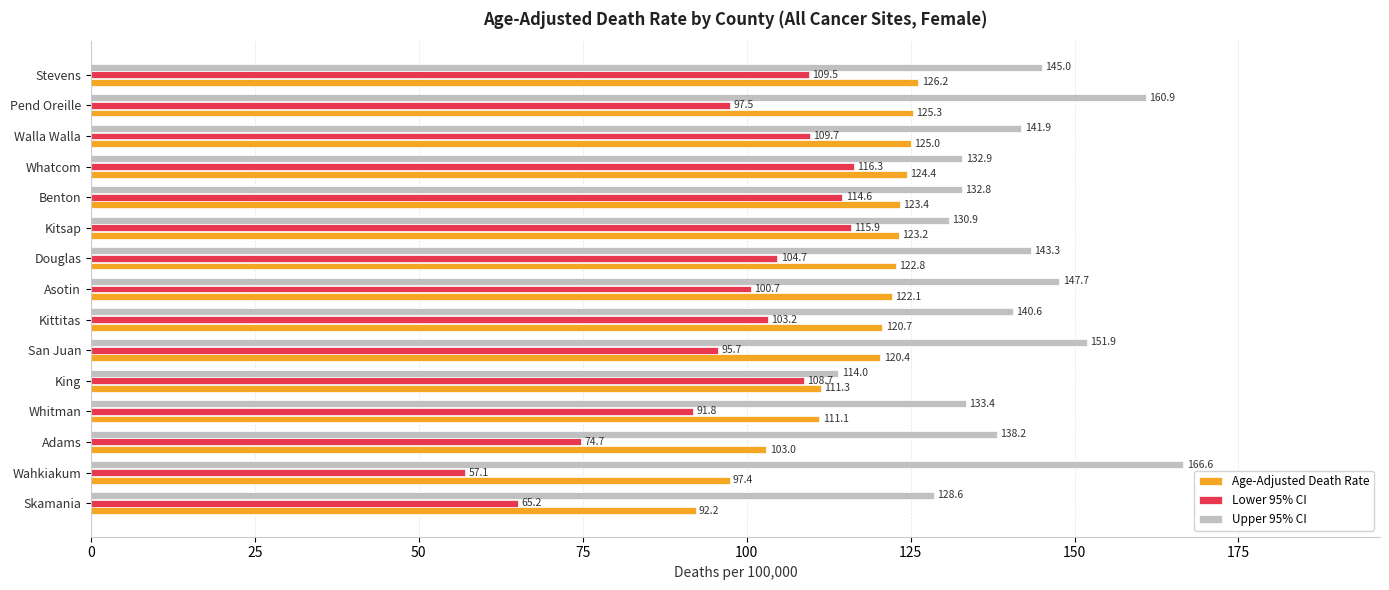

How many values in the Age-Adjusted Death Rate series are below 122?

7